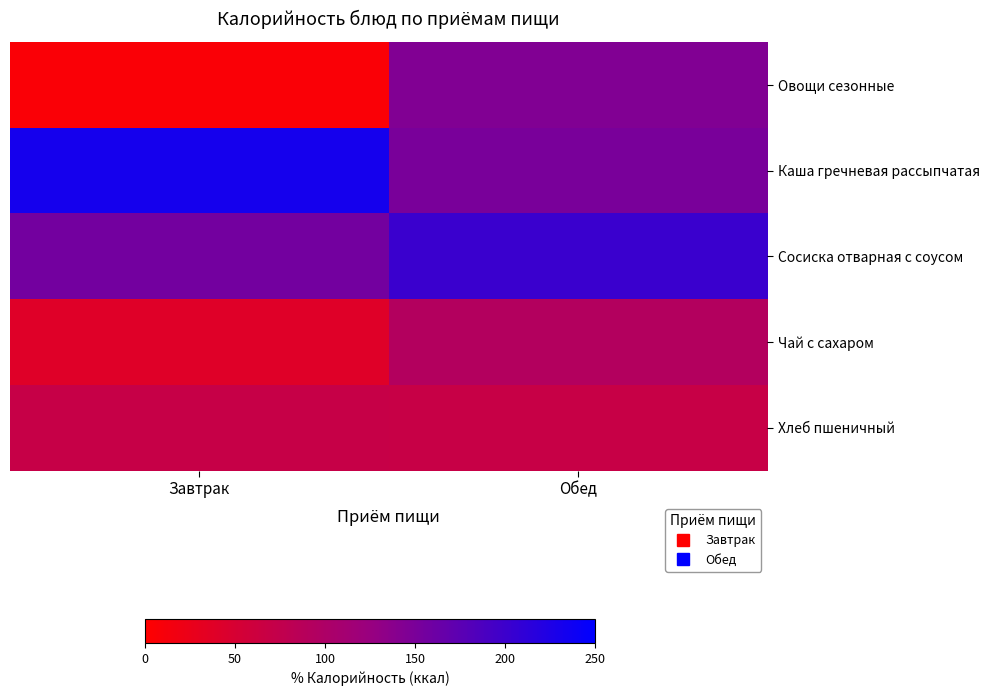

Reading right to left, transcribe all the data shown in this chart.

Овощи сезонные: Обед=144.4	Завтрак=6.0
Каша гречневая рассыпчатая: Обед=151.0	Завтрак=231.9
Сосиска отварная с соусом: Обед=201.9	Завтрак=155.9
Чай с сахаром: Обед=92.3	Завтрак=40.0
Хлеб пшеничный: Обед=69.0	Завтрак=70.1